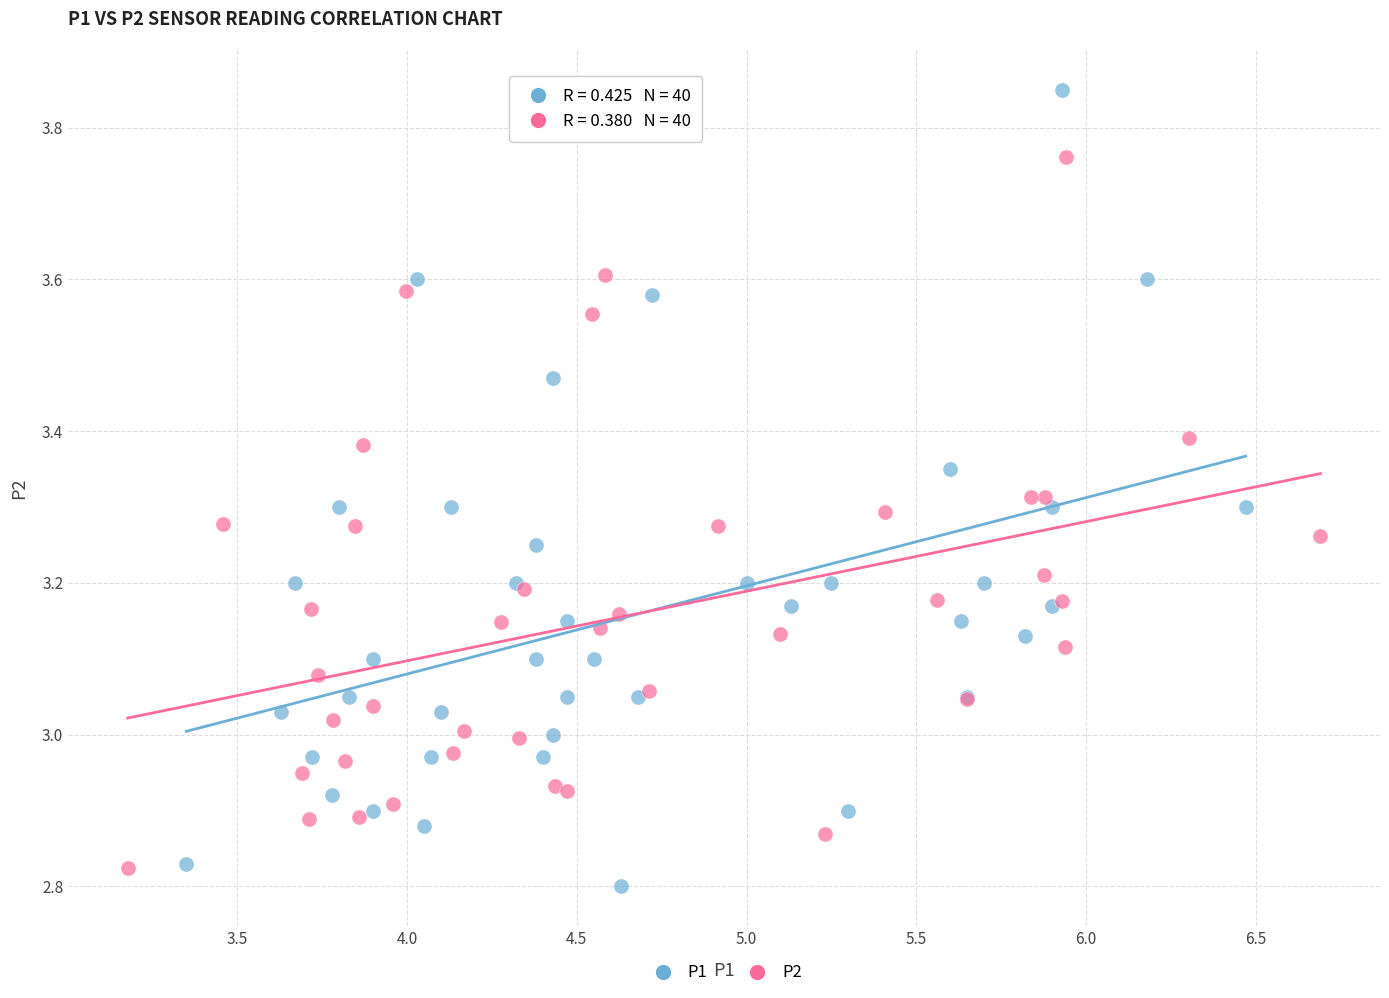

Which series contains the highest Y value?

P1